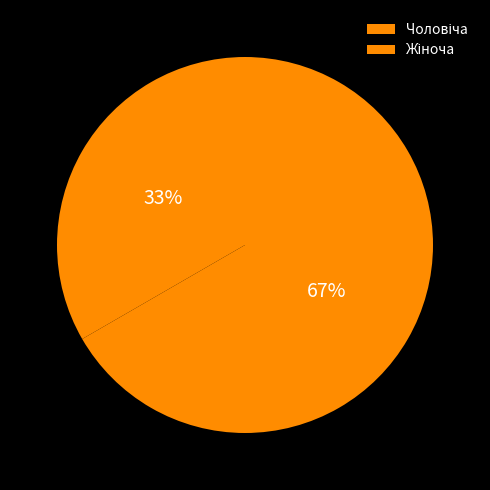

Which category accounts for the majority?

Жіноча